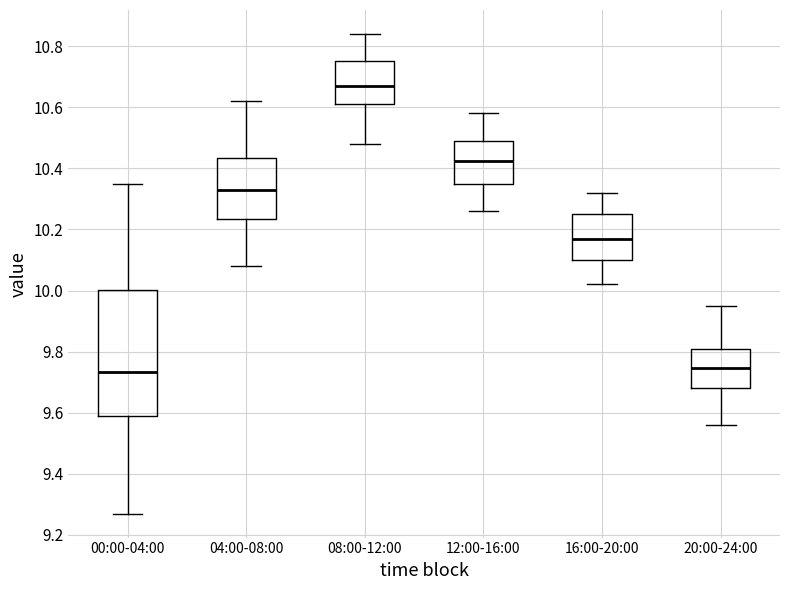

Reading left to right, read every box against the y-axis: the position of its median line, the range the box covers, and the ends of its whiskers. The values are not printed on the chart, so give them approximately, as read against the axis.

00:00-04:00: median 9.74, box 9.60 to 10.00, whiskers 9.28 to 10.36
04:00-08:00: median 10.34, box 10.24 to 10.44, whiskers 10.08 to 10.62
08:00-12:00: median 10.68, box 10.62 to 10.76, whiskers 10.48 to 10.84
12:00-16:00: median 10.42, box 10.36 to 10.50, whiskers 10.26 to 10.58
16:00-20:00: median 10.18, box 10.10 to 10.26, whiskers 10.02 to 10.32
20:00-24:00: median 9.74, box 9.68 to 9.82, whiskers 9.56 to 9.96